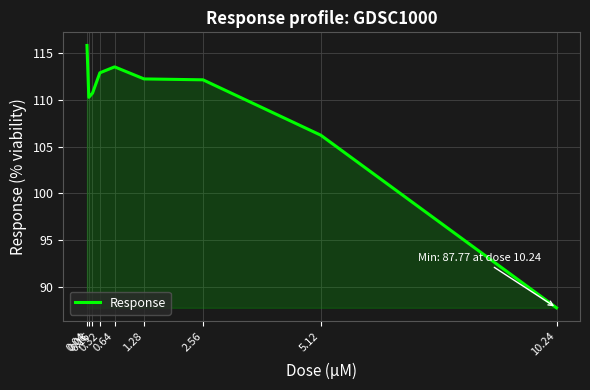

What is the difference between the maximum and minimum values?

28.0